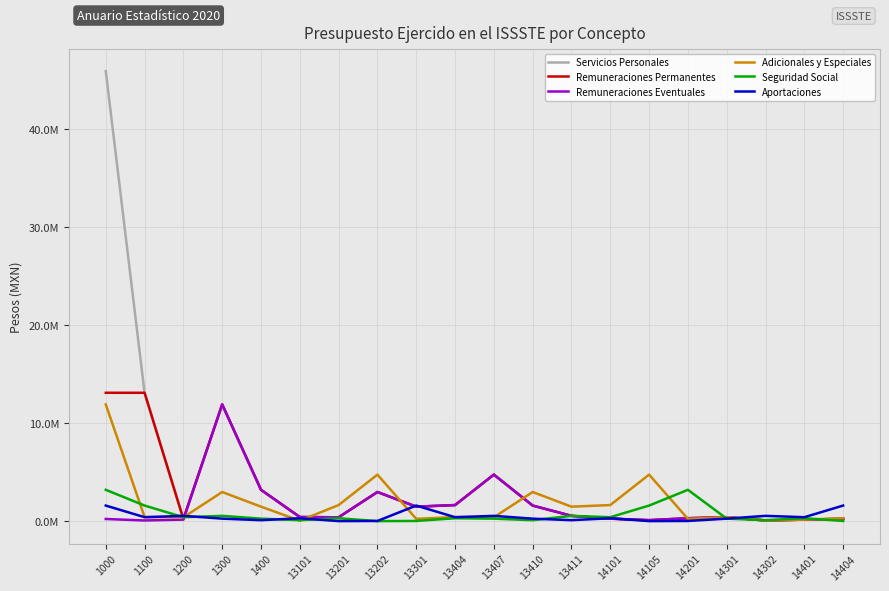

At which label does Seguridad Social first exceed 293633?

1000